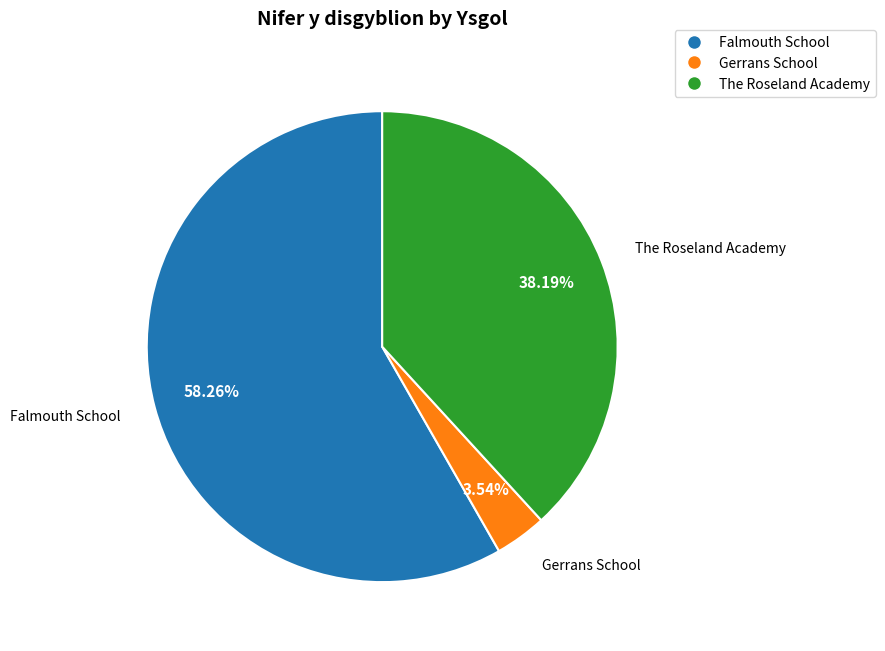

How much of the chart is everything except Falmouth School?

41.7%